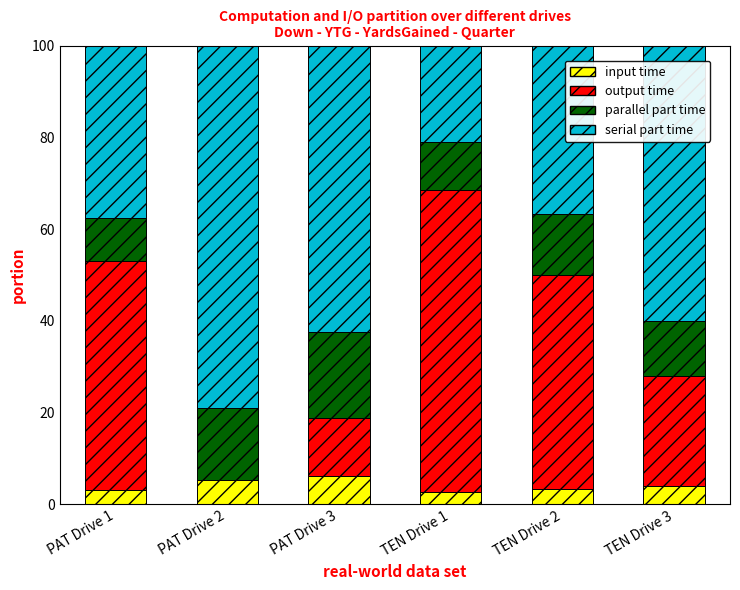

What is the sum of all input time values?

24.6